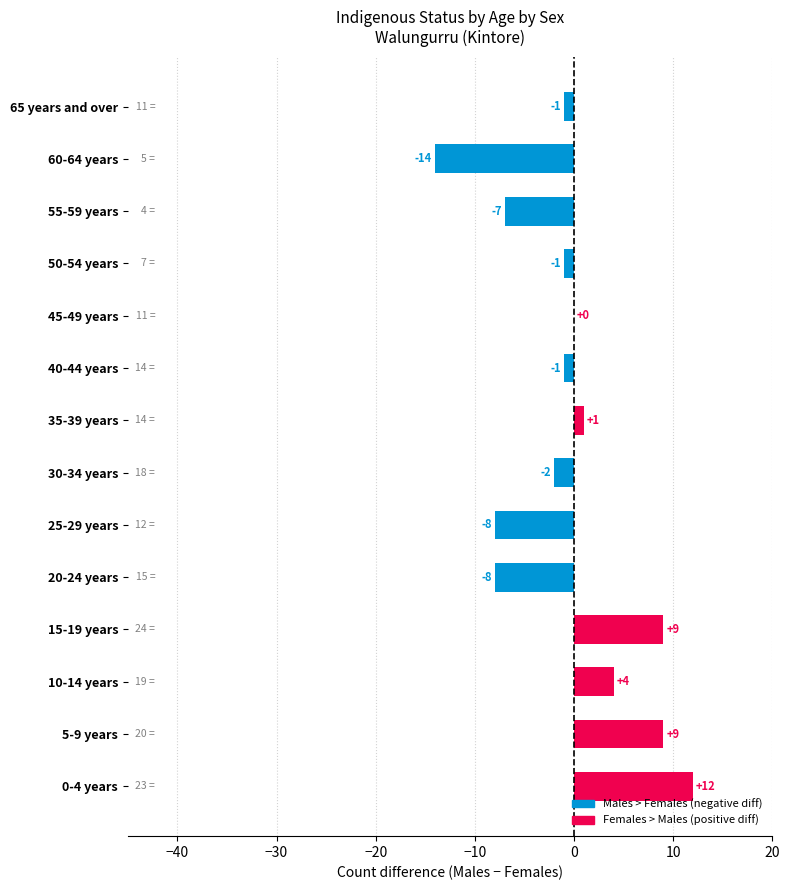

What is the sum of all values?

-7